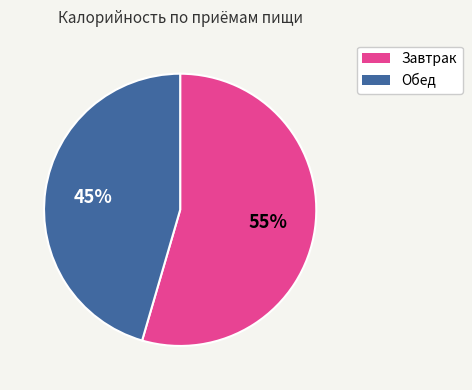

Between Завтрак and Обед, which is larger?

Завтрак